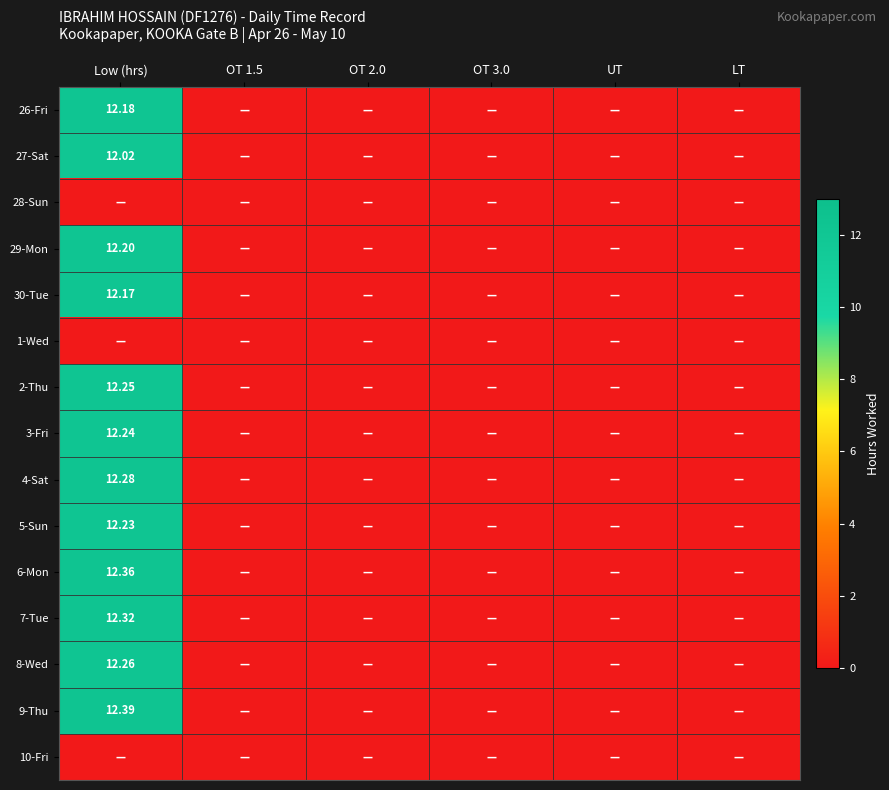

At which category is the sum across all series the highest?

Low (hrs)